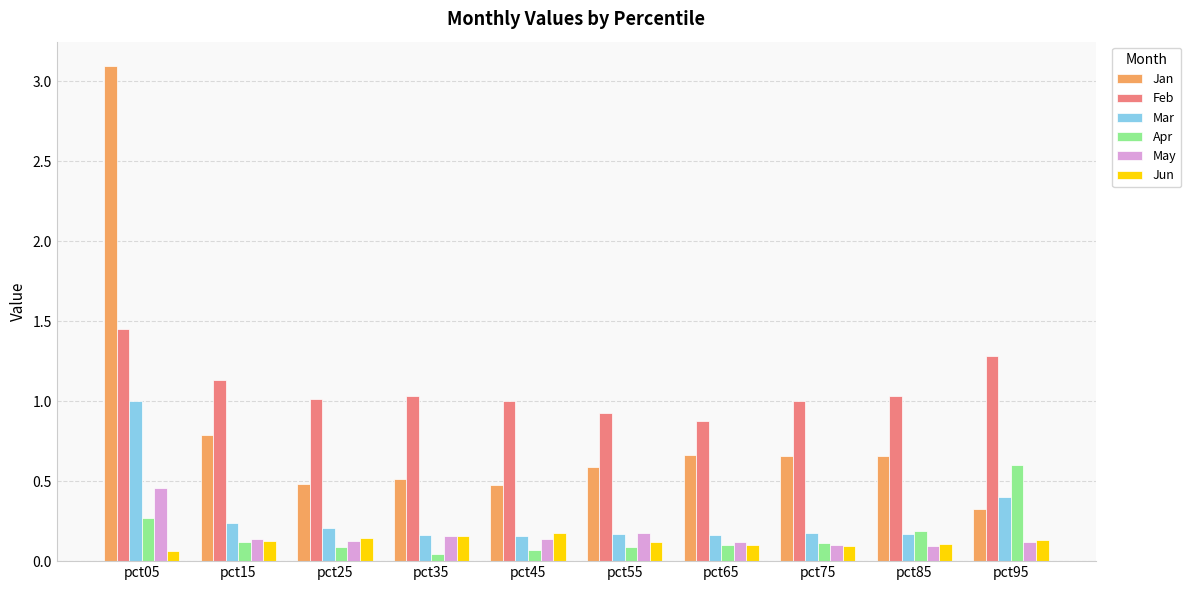

What are all the series names shown in the legend?

Jan, Feb, Mar, Apr, May, Jun